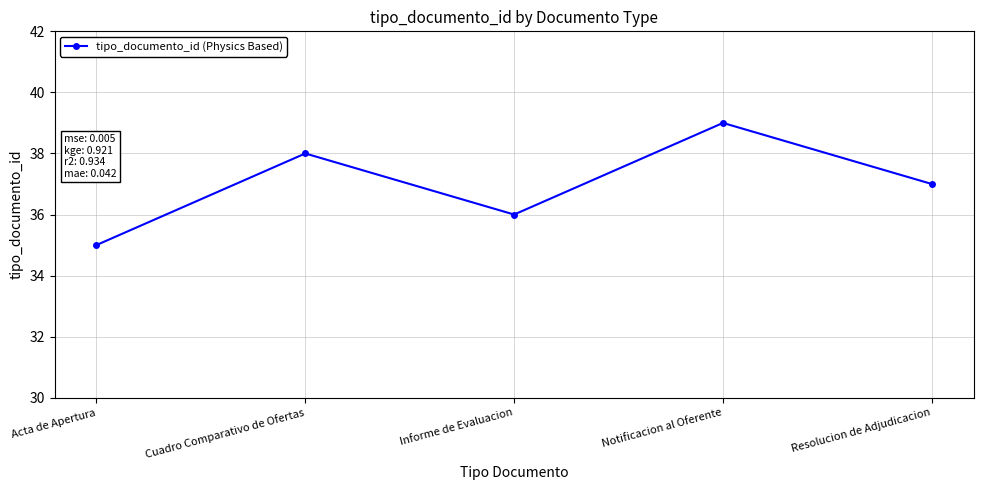

Count the values in the range 36 to 38.

3